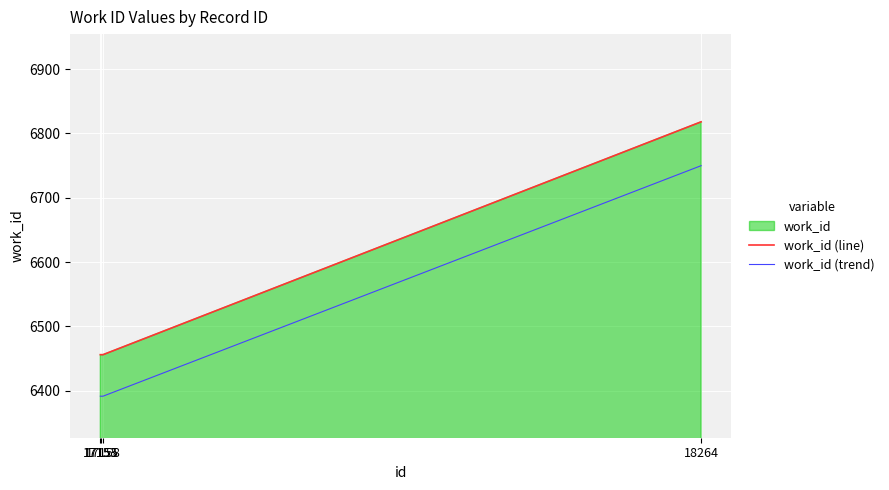

What is the minimum value shown in the chart?

6391.4